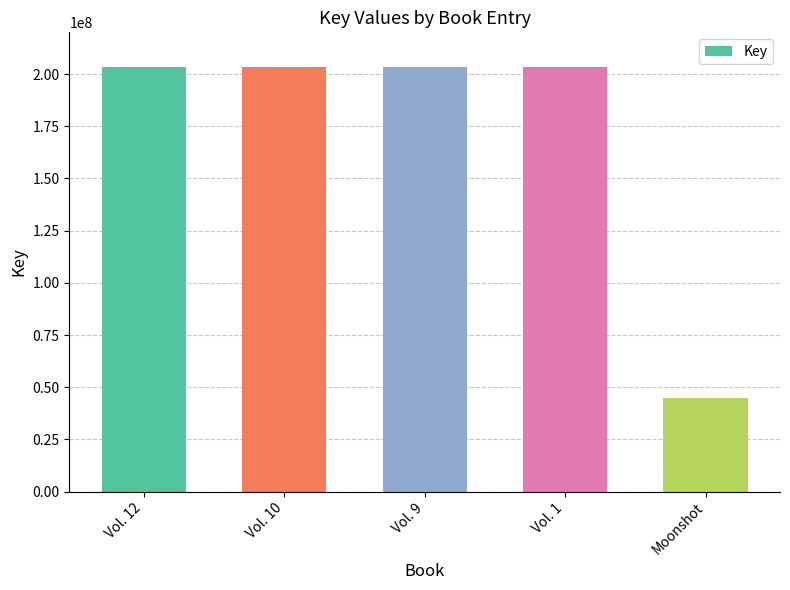

What is the label of the 5th bar from the left?

Moonshot